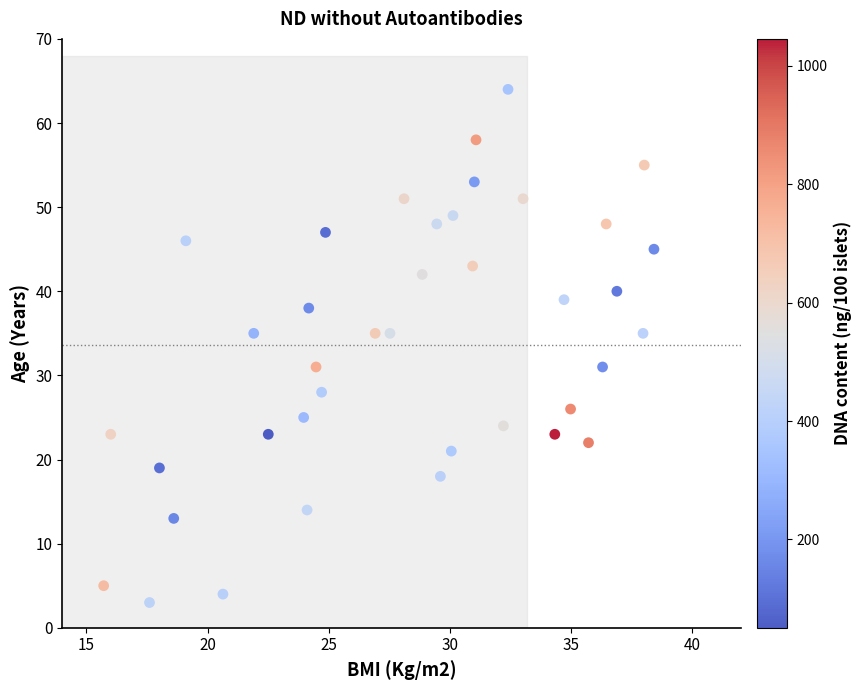

Count the number of points in this scatter plot.

39